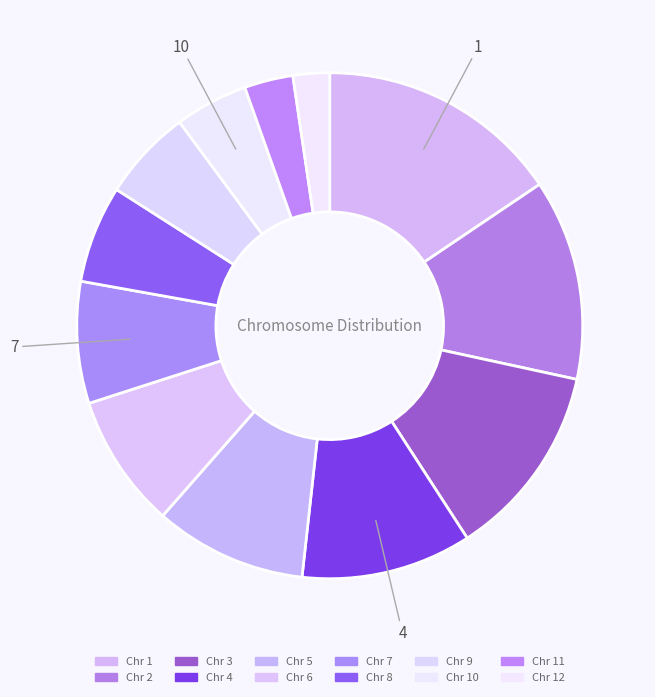

Is there any slice that represents more than half of the pie?

No